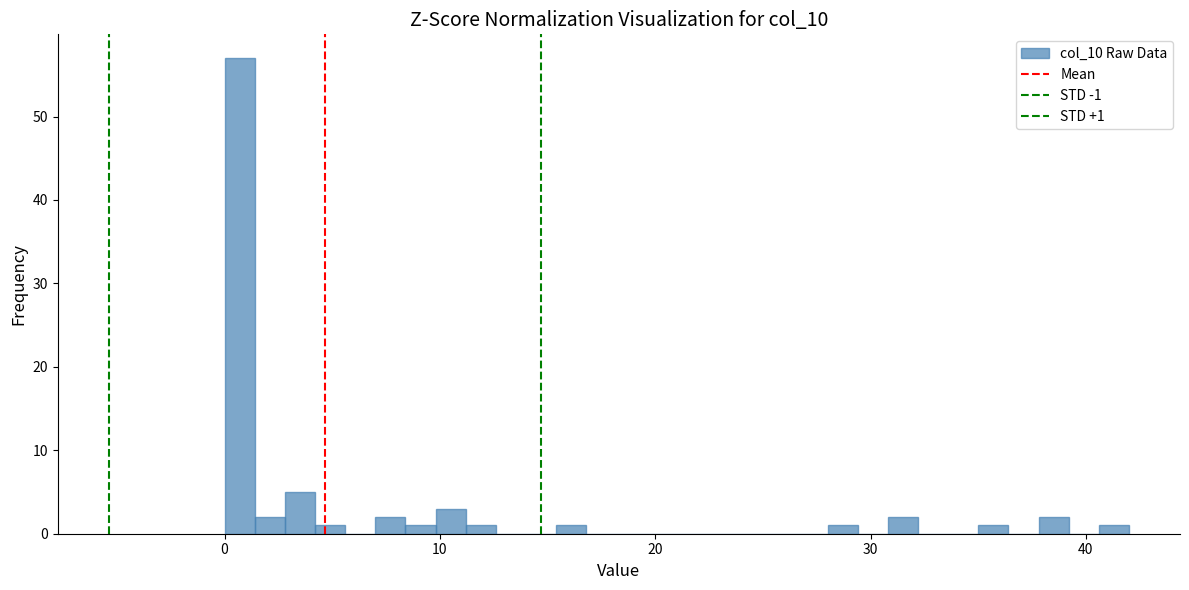

Read against the x-axis, roughly where is the centre of the tallest bar?

1